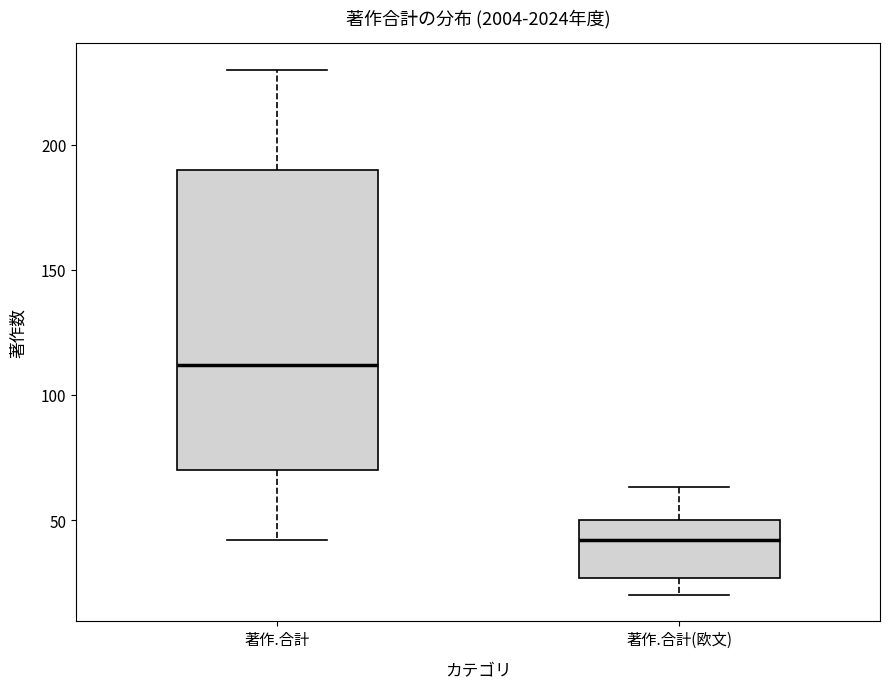

Reading left to right, transcribe this box plot: for each box, give where its median line is, the range the box spans, and where its two whiskers end, as read against the y-axis. The values are not printed on the chart, so give them approximately, as read against the axis.

著作.合計: median 110, box 70 to 190, whiskers 40 to 230
著作.合計(欧文): median 40, box 25 to 50, whiskers 20 to 65